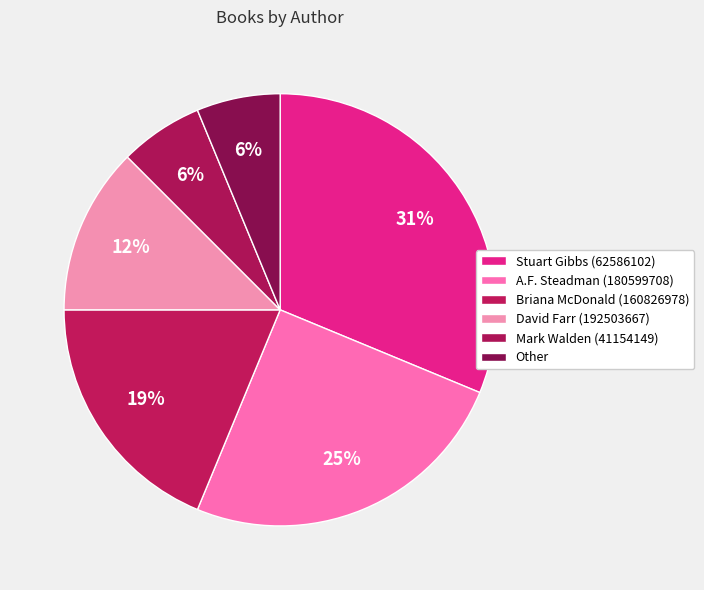

To the nearest percent, what is the combined percentage of A.F. Steadman (180599708) and Mark Walden (41154149)?

31%